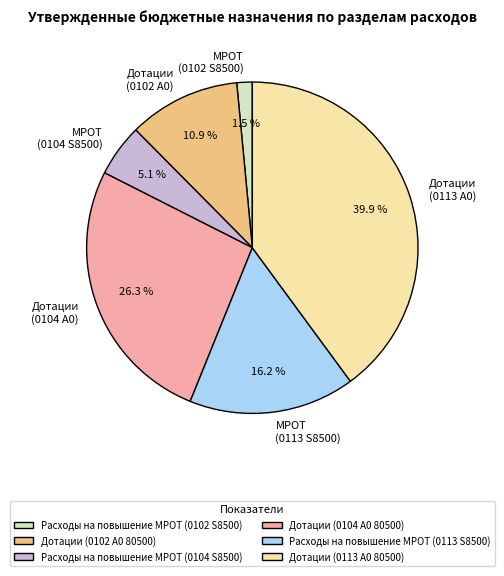

To the nearest percent, what percentage of the pie is Дотации (0104 А0 80500)?

26%